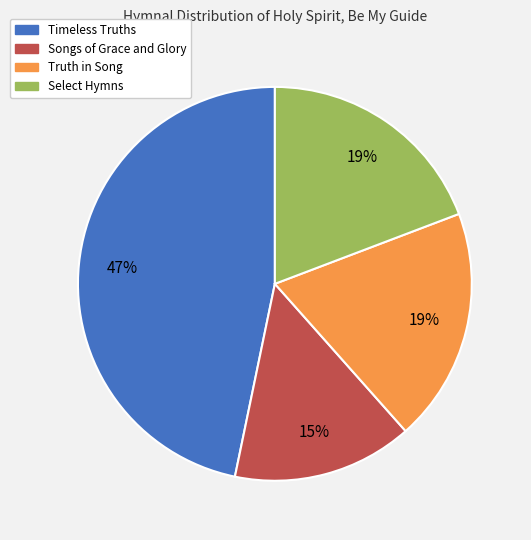

Combined, do Timeless Truths and Select Hymns account for over 50%?

Yes